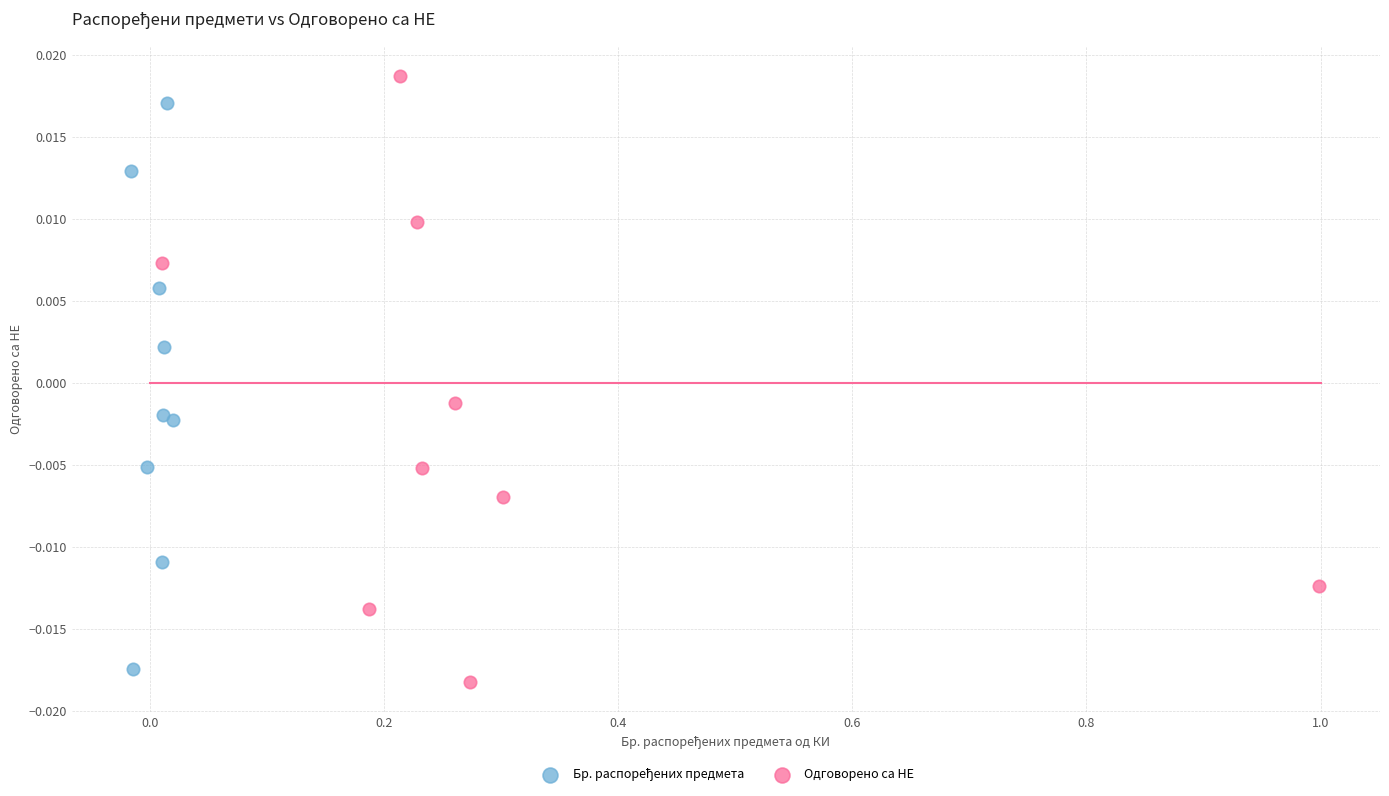

Which series contains the highest Y value?

Одговорено са НЕ